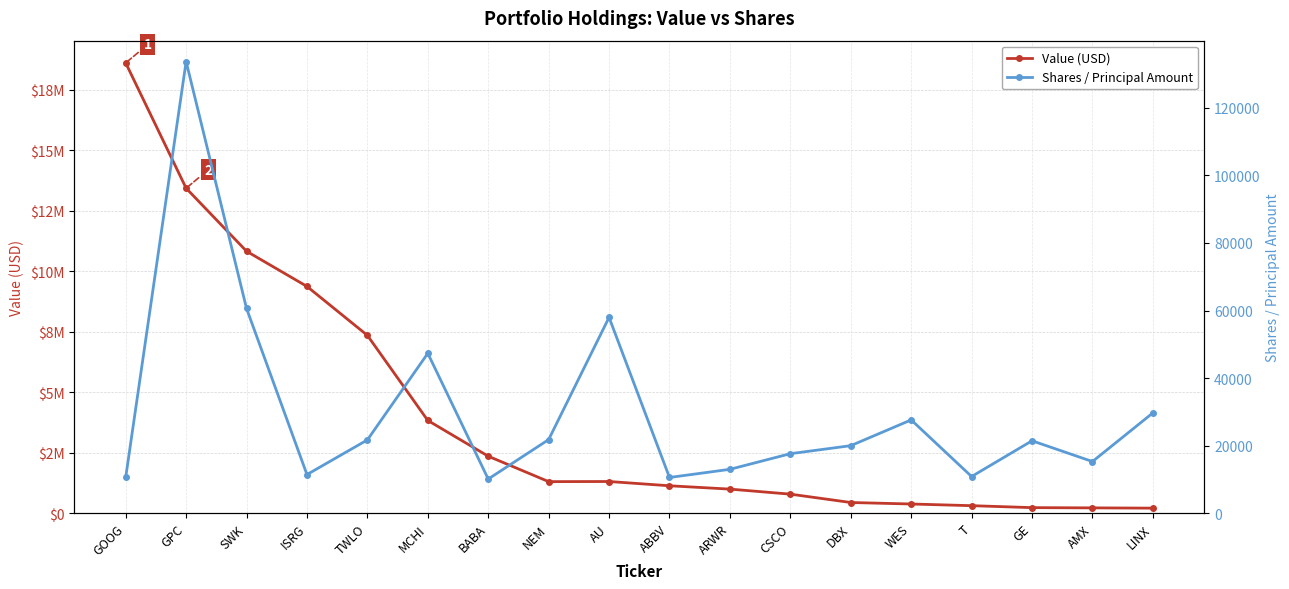

What position from the left is NEM?

8